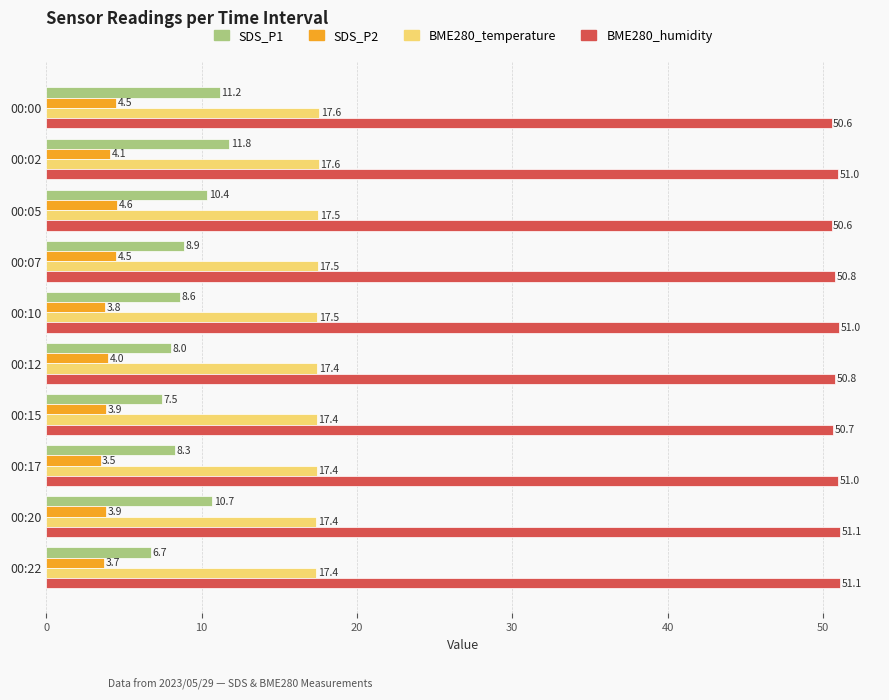

Rank the series by their maximum value, from lowest to highest.

SDS_P2, SDS_P1, BME280_temperature, BME280_humidity